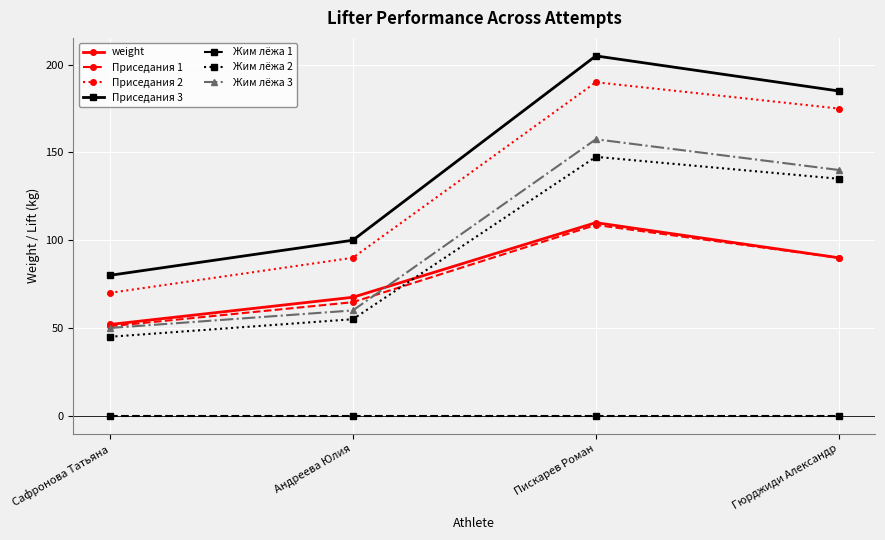

What value does the Приседания 3 series have at Гюрджиди Александр?

185.0